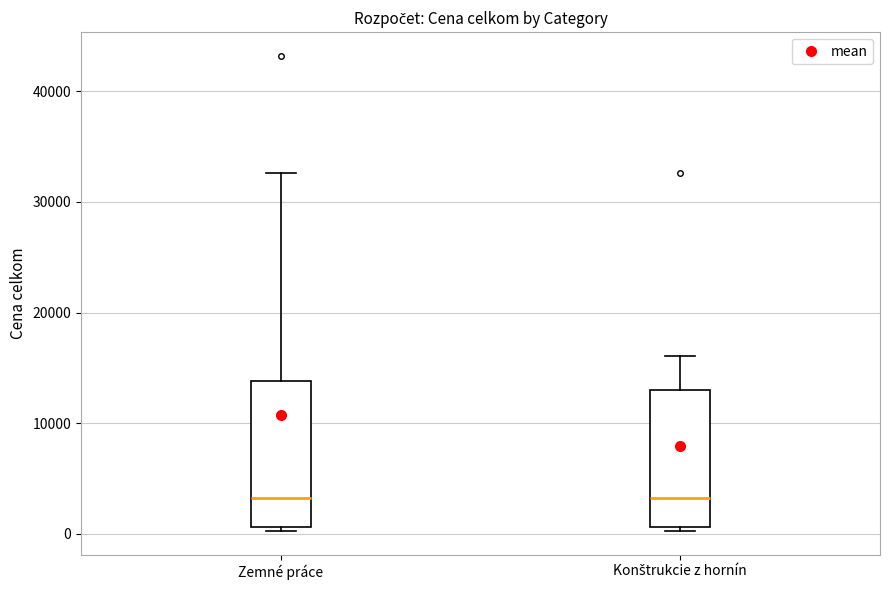

Reading left to right, read every box against the y-axis: the position of its median line, the range the box covers, and the ends of its whiskers. The values are not printed on the chart, so give them approximately, as read against the axis.

Zemné práce: median 3000, box 1000 to 14000, whiskers 0 to 33000
Konštrukcie z hornín: median 3000, box 1000 to 13000, whiskers 0 to 16000